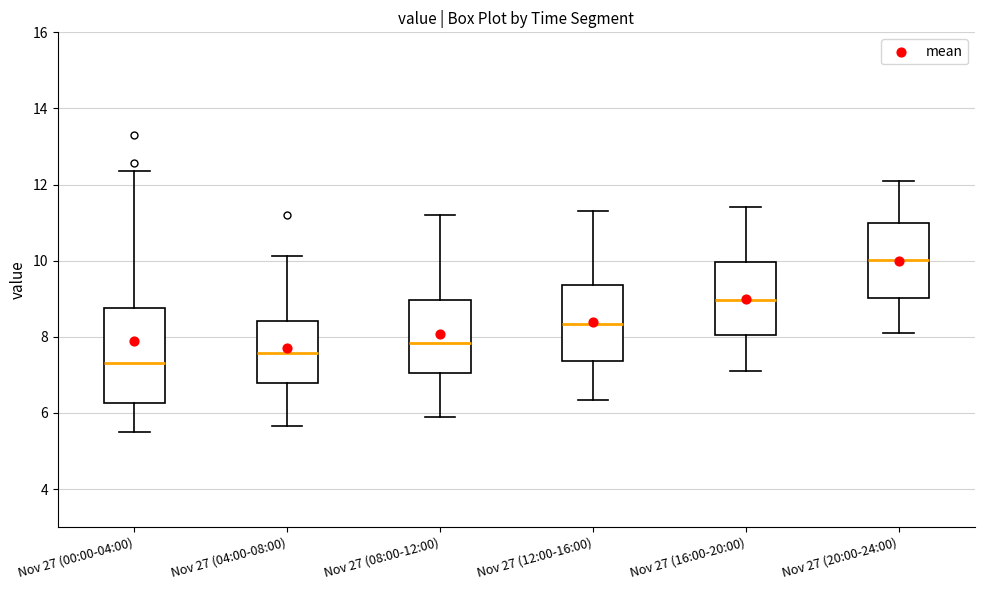

Where does the upper whisker of the box for Nov 27 (20:00-24:00) end on the y-axis? The values are not printed on the chart, so give them approximately, as read against the axis.

12.2